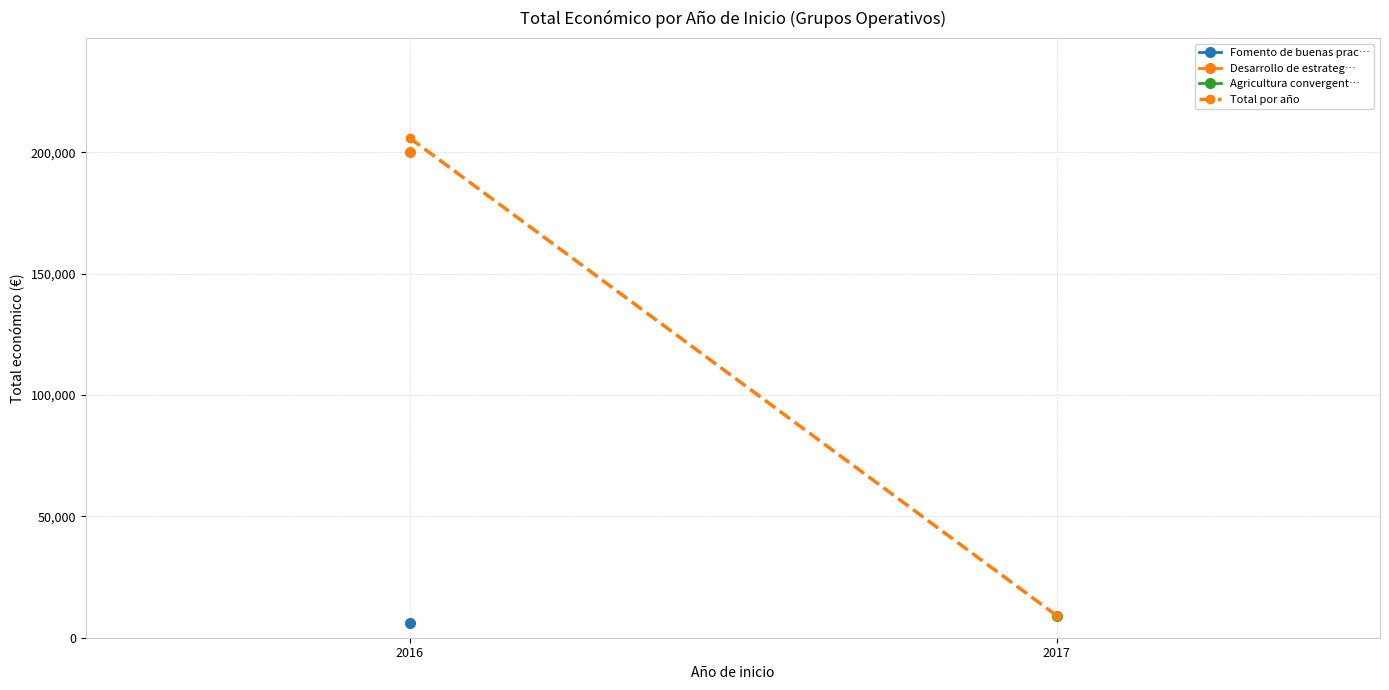

What is the difference between the values at 2017 and 2016?

196835